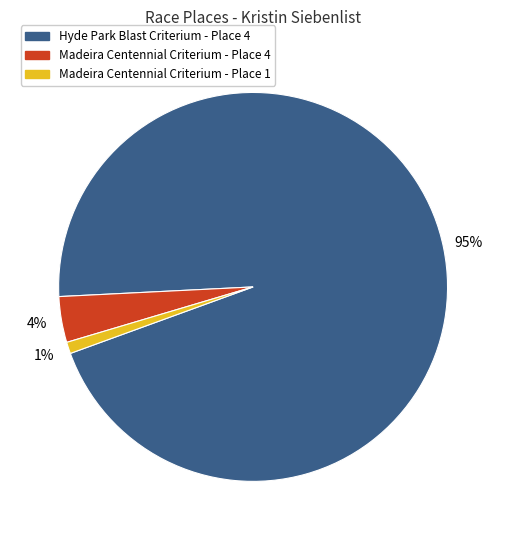

To the nearest percent, what is the difference between the largest and smallest slice percentages?

94%